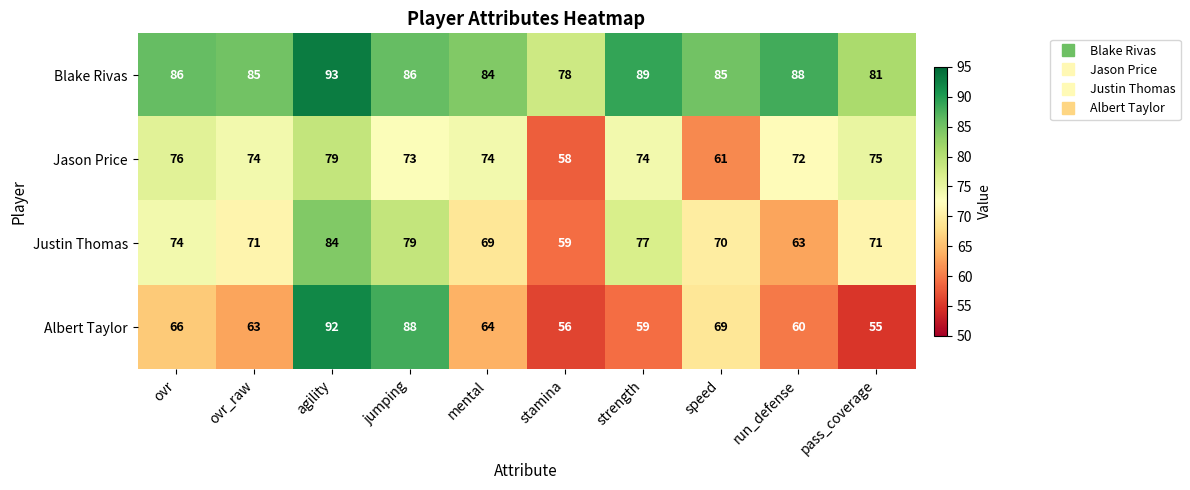

True or false: Blake Rivas has a value of 89 at strength.

True